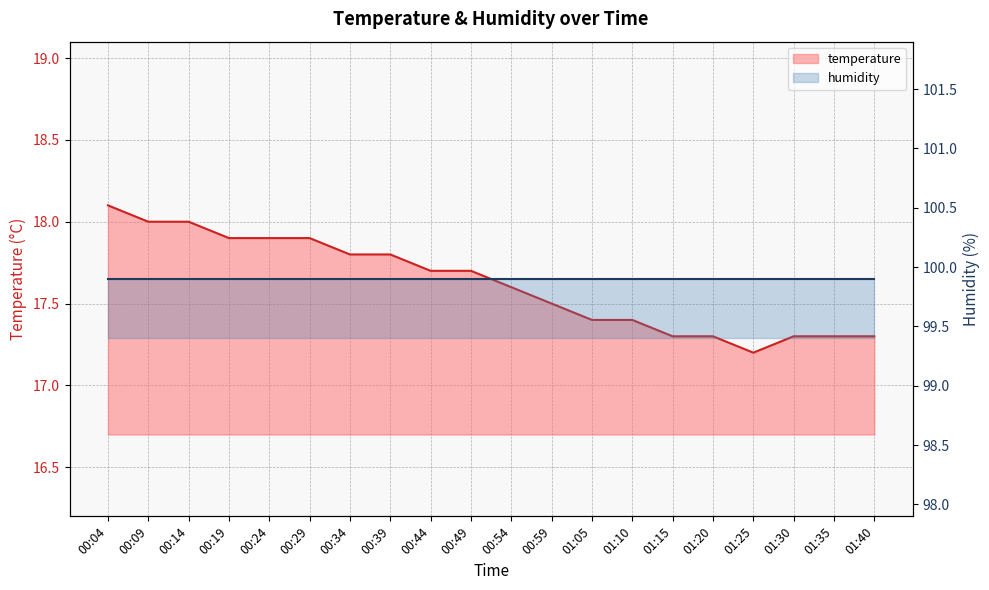

What is the label of the 9th point from the left?

00:44